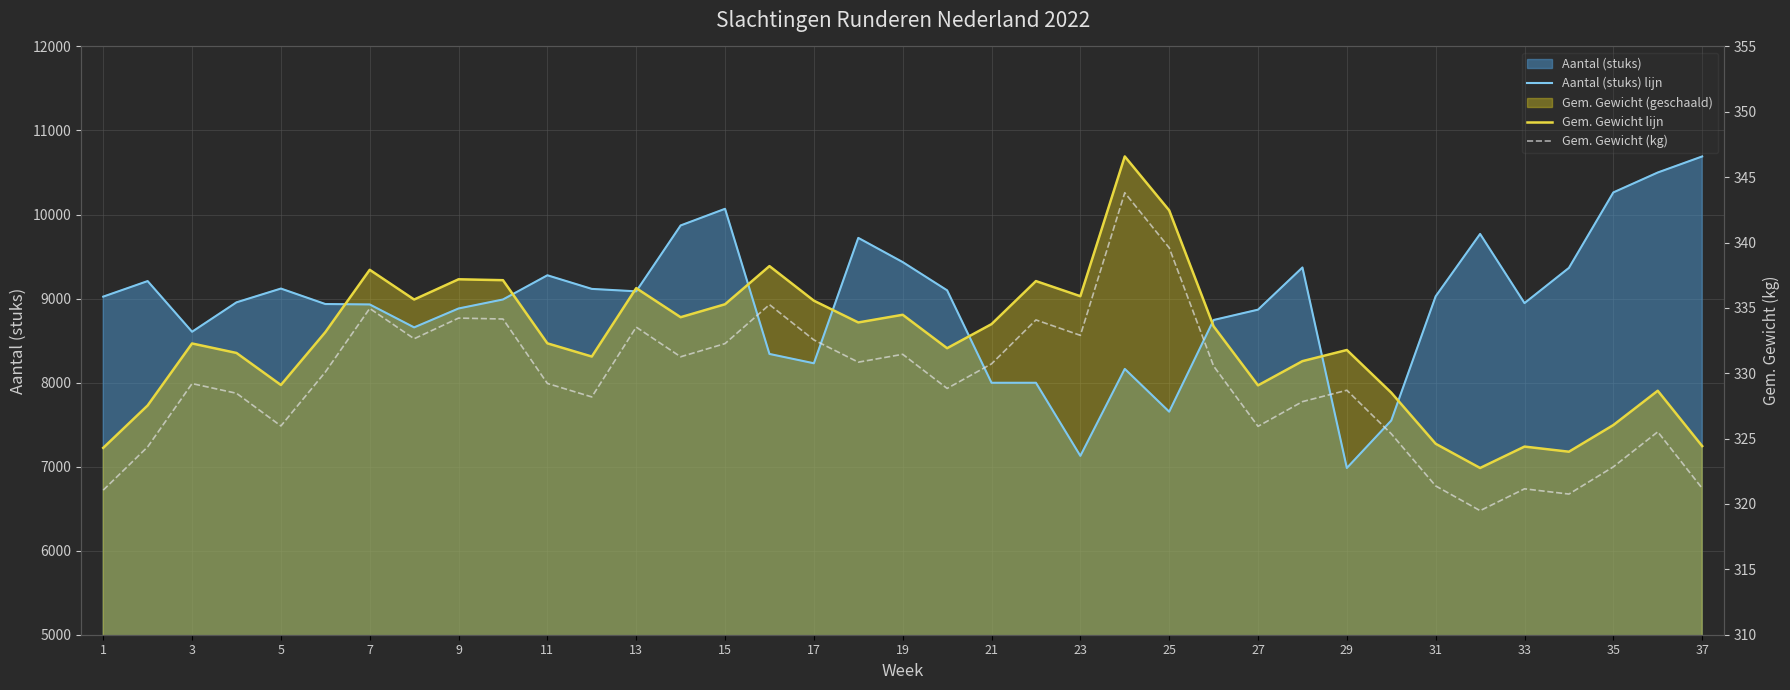

How many lines are shown in the chart?

3